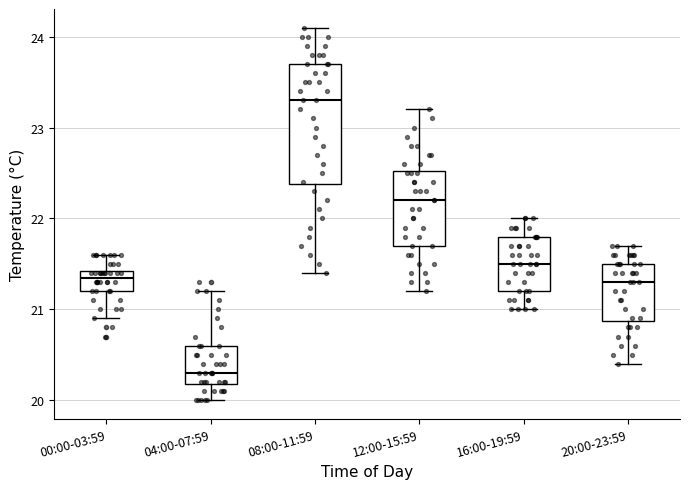

Where does the median line of the box for 08:00-11:59 sit on the y-axis? The values are not printed on the chart, so give them approximately, as read against the axis.

23.3